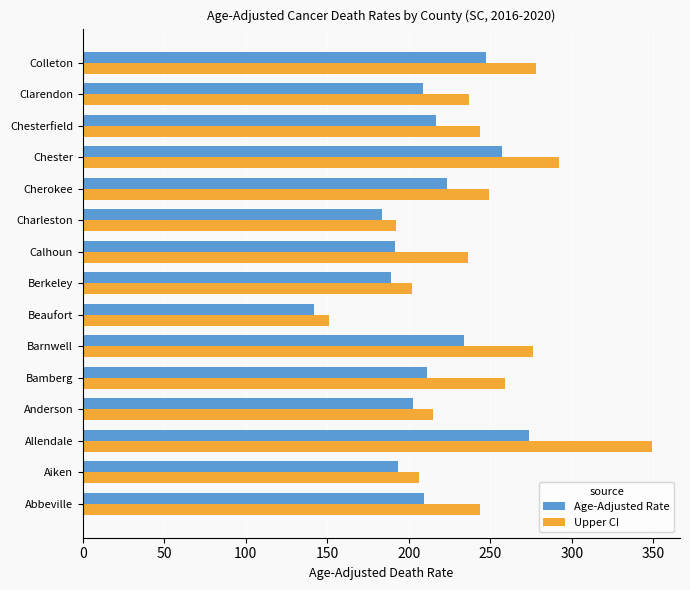

What is the approximate value of Age-Adjusted Rate at Barnwell?

234.2